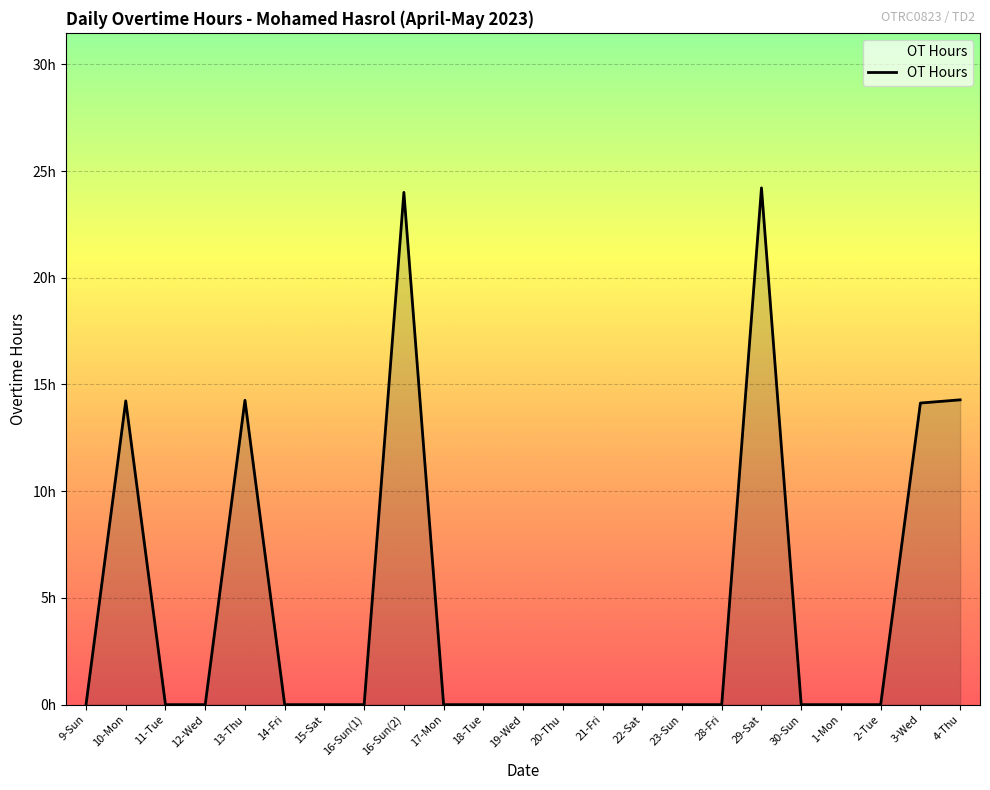

At which category does the chart reach its peak across all series?

29-Sat